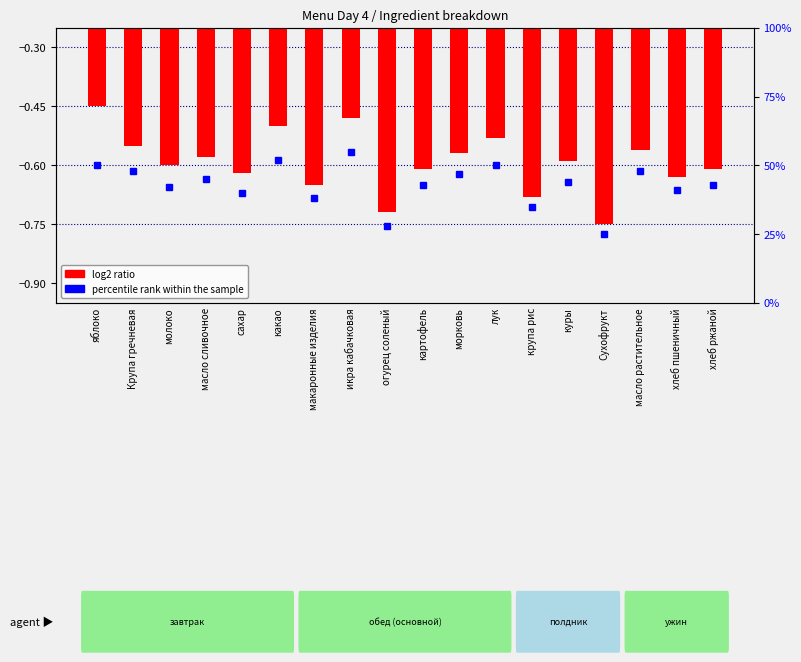

What is the smallest value displayed?

-0.8